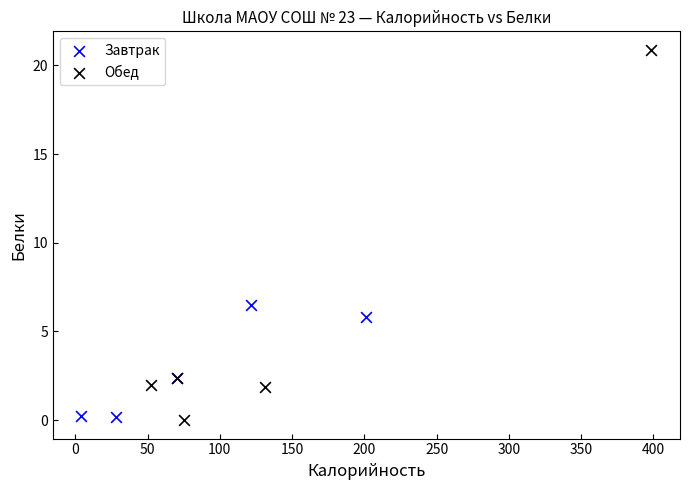

Which series has the largest Y range (max minus min)?

Обед